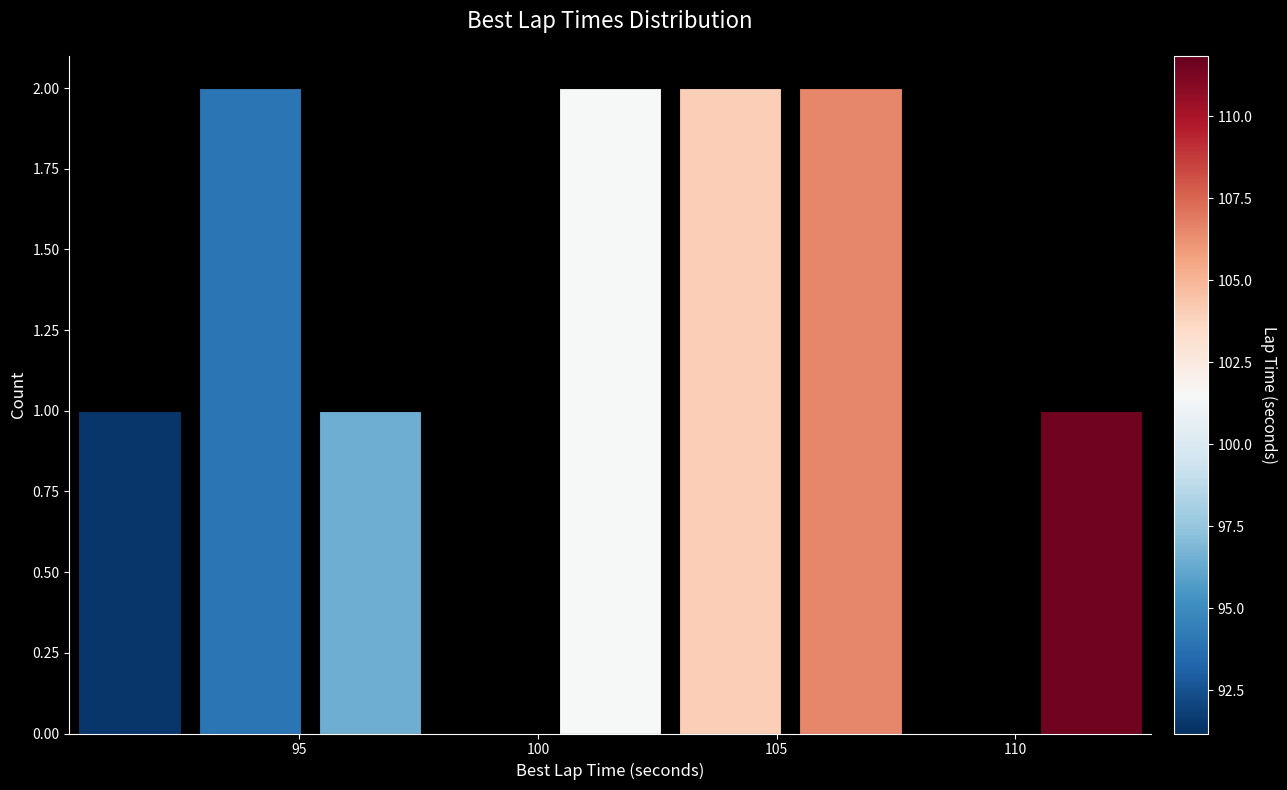

Reading left to right, transcribe this chart: for each bar, give the range it covers on the x-axis and its height. Neither the bar edges nor the heights are printed on the chart, so give them approximately, as read against the axes.

90.0 to 92.5: 1
92.5 to 95.0: 2
95.0 to 97.5: 1
97.5 to 100.5: 0
100.5 to 103.0: 2
103.0 to 105.5: 2
105.5 to 108.0: 2
108.0 to 110.5: 0
110.5 to 113.0: 1